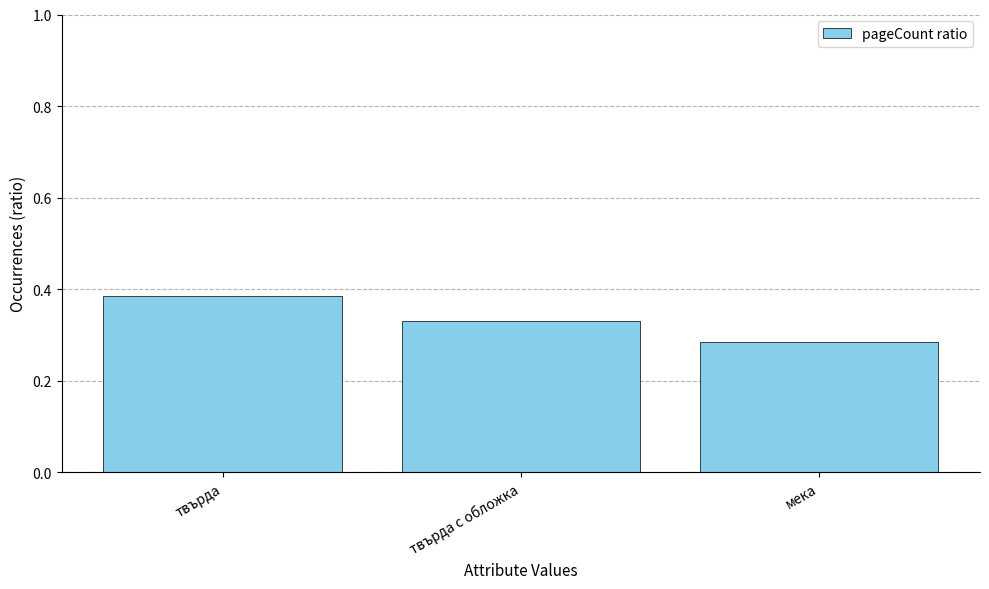

Does the chart contain any negative values?

No